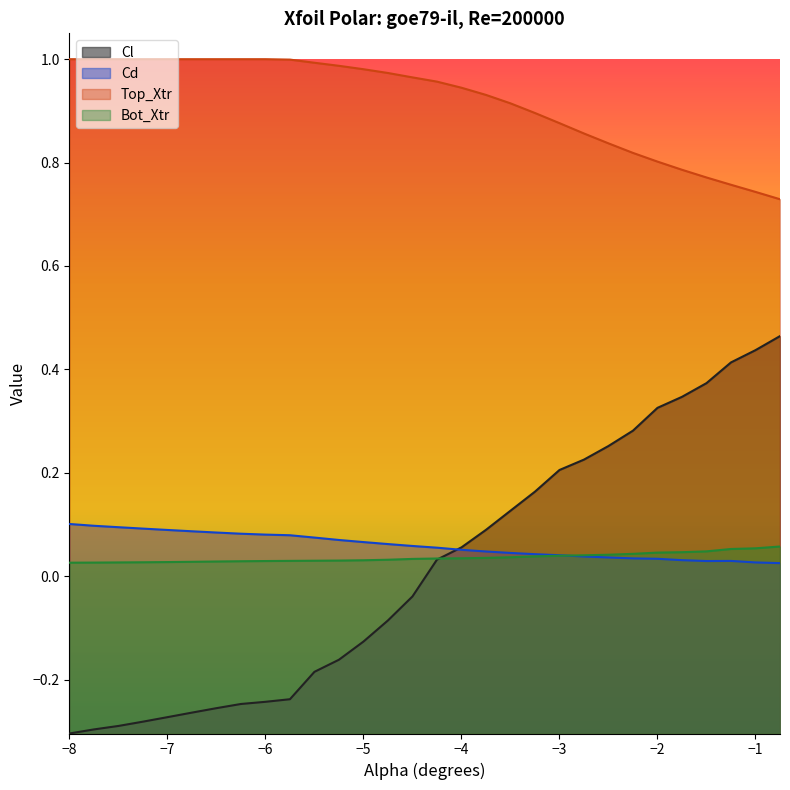

How many Bot_Xtr values are between 0 and 1?

30